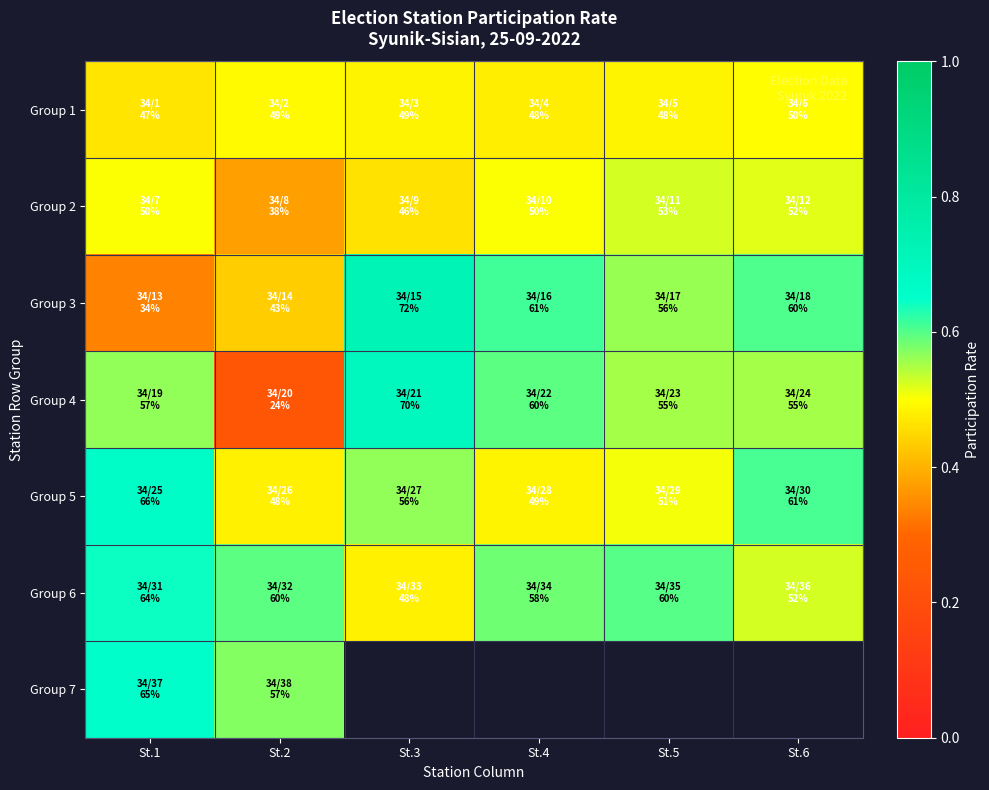

At St.5, list the series in order from smallest to largest.

Group 1, Group 5, Group 2, Group 4, Group 3, Group 6, Group 7